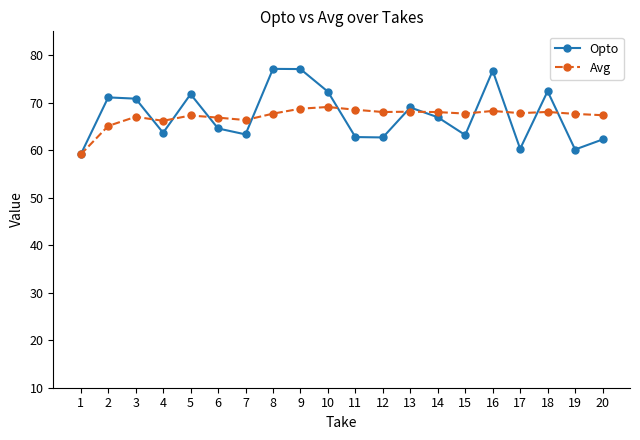

The value of Opto at 5 is 32.2. True or false?

False